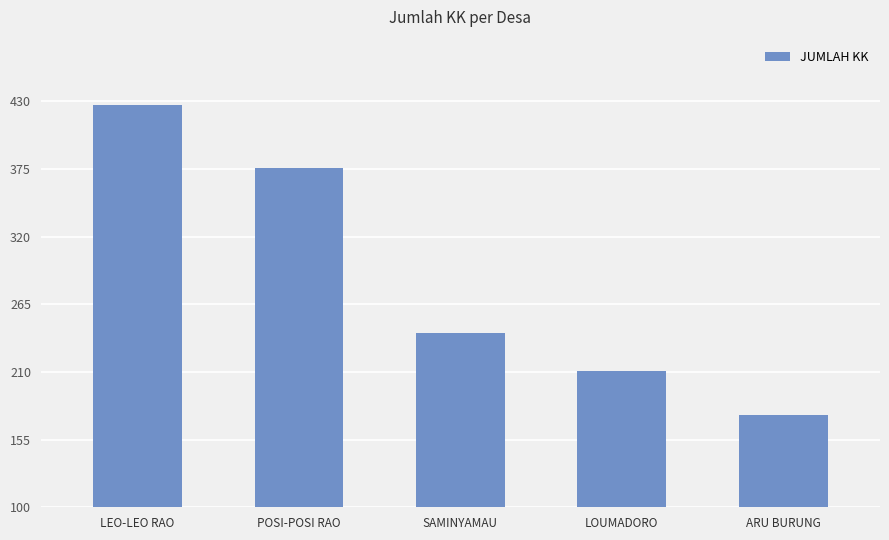

What is the maximum value shown in the chart?

427